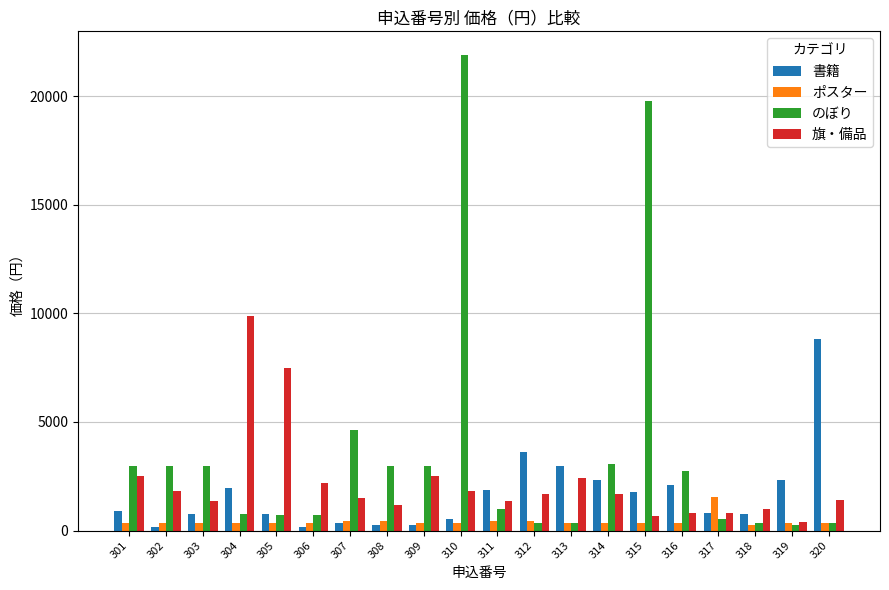

How many bars are there in total?

80